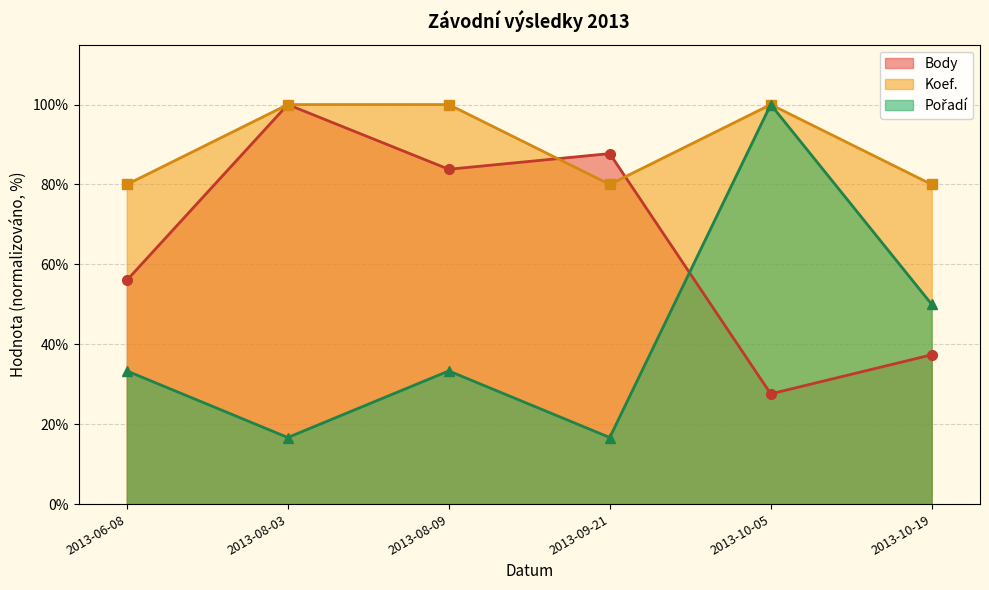

What value does the Koef. series have at 2013-06-08?

80.0